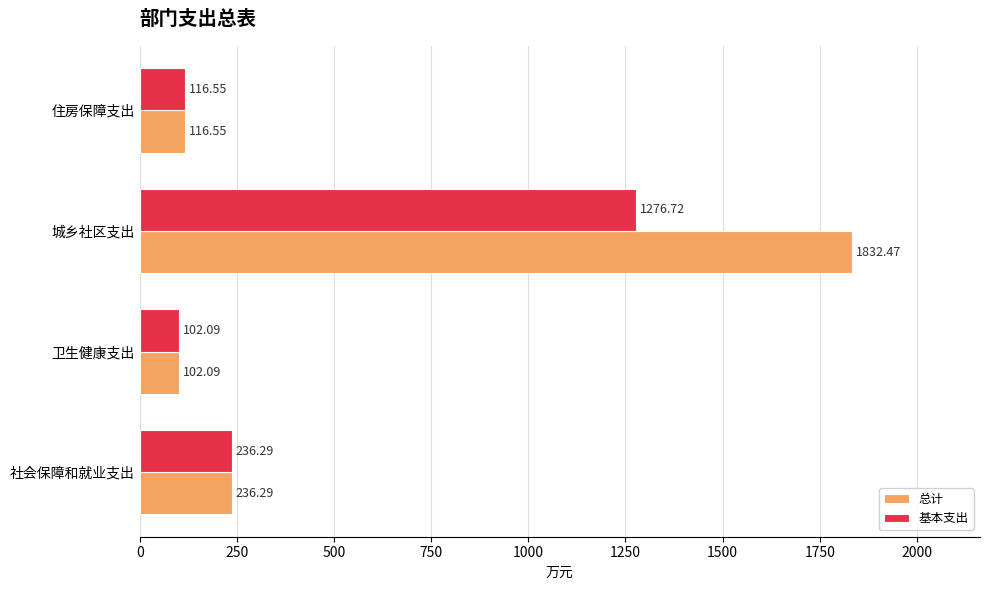

Which category has the highest value across all series?

城乡社区支出